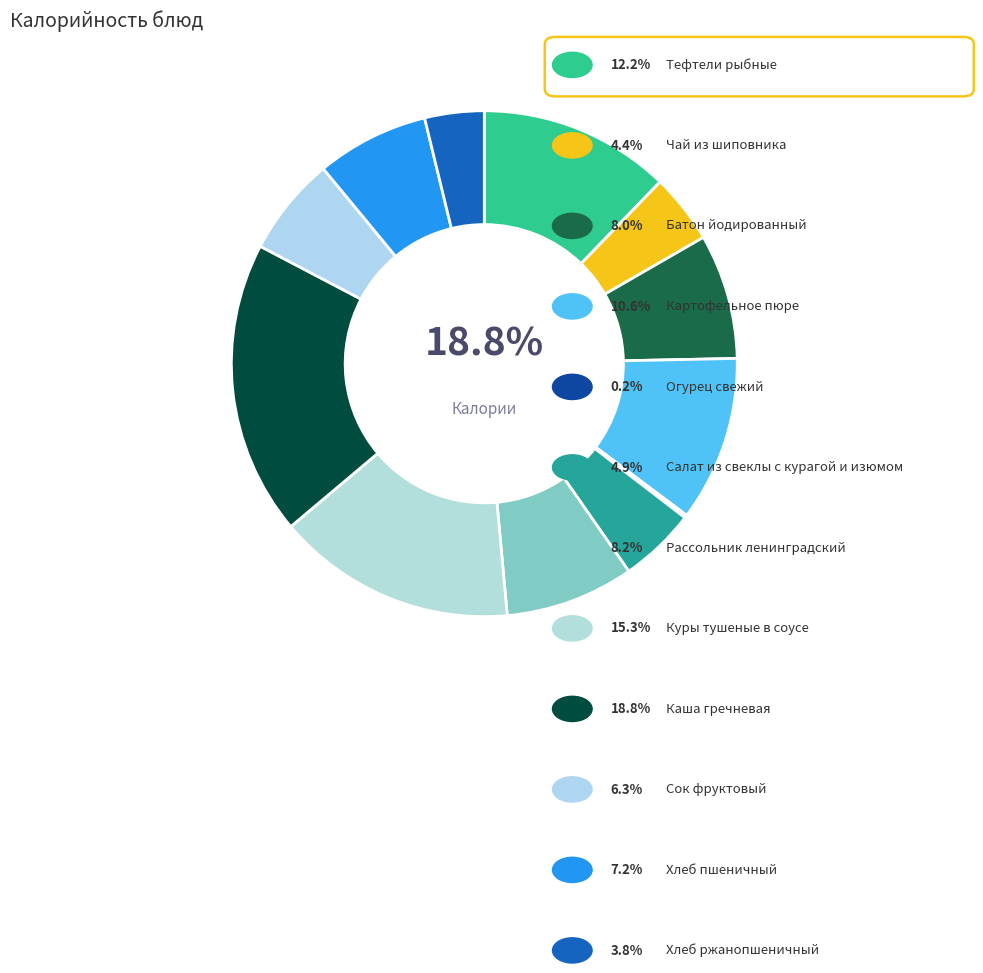

To the nearest percent, what portion does Куры тушеные в соусе represent?

15%